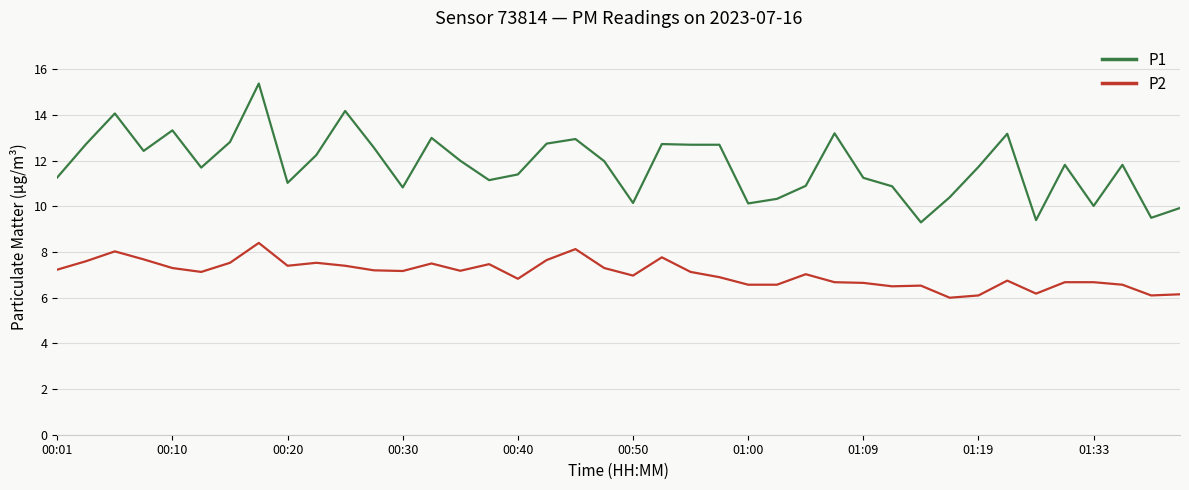

What are all the series names shown in the legend?

P1, P2